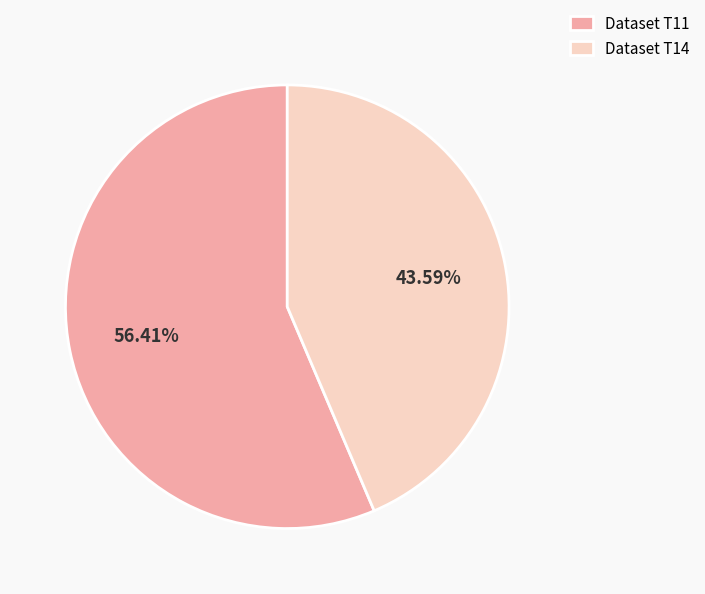

What is the largest slice in the pie chart?

Dataset T11